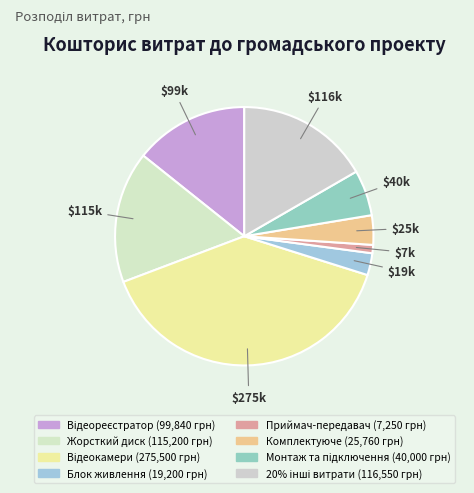

Count the number of slices in the pie.

8